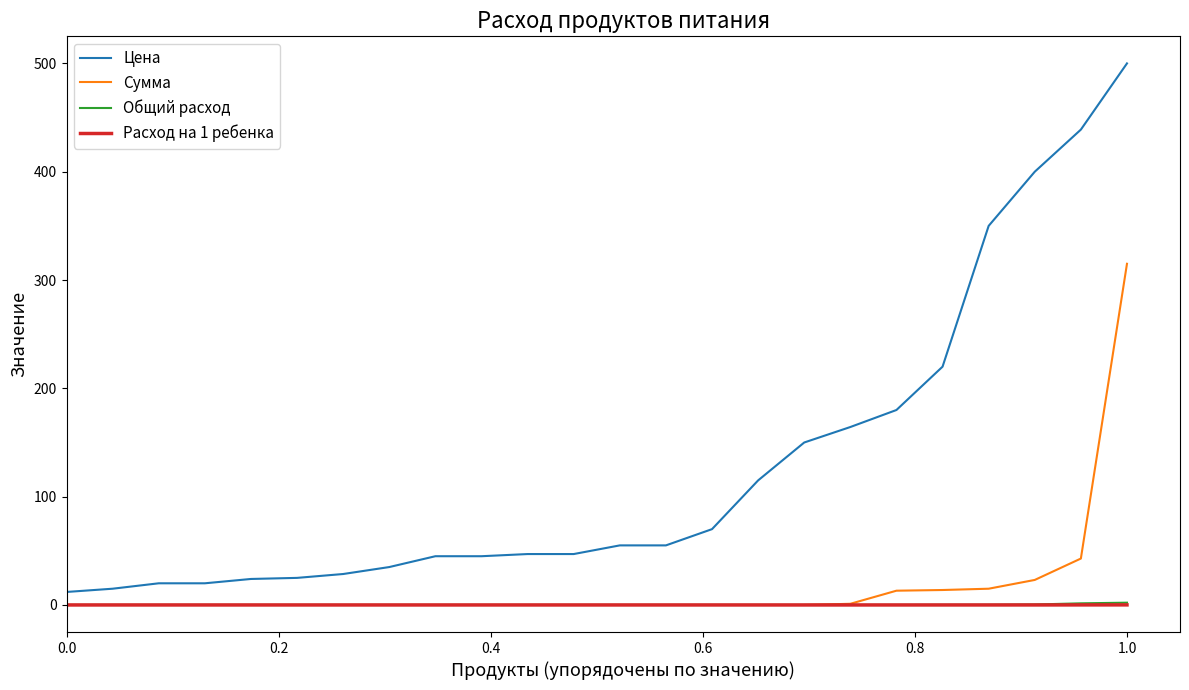

What is the lowest value of the Цена series?

12.0